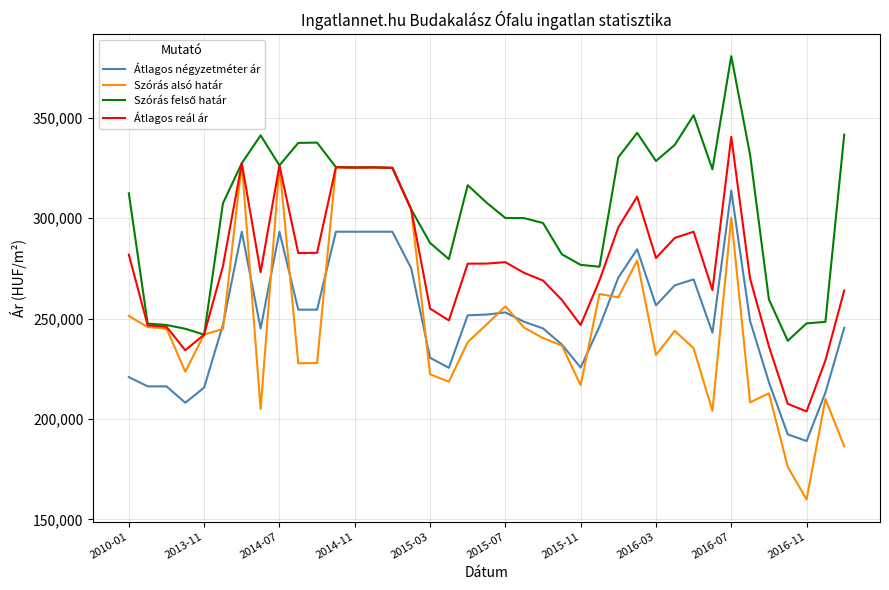

What is the smallest value displayed?

159933